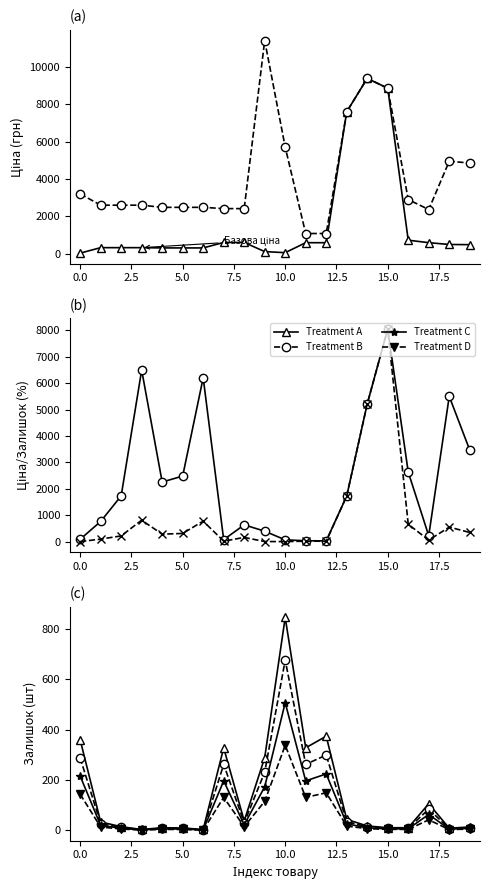

Is it true that Treatment B equals 5.0 at 5.0?

False